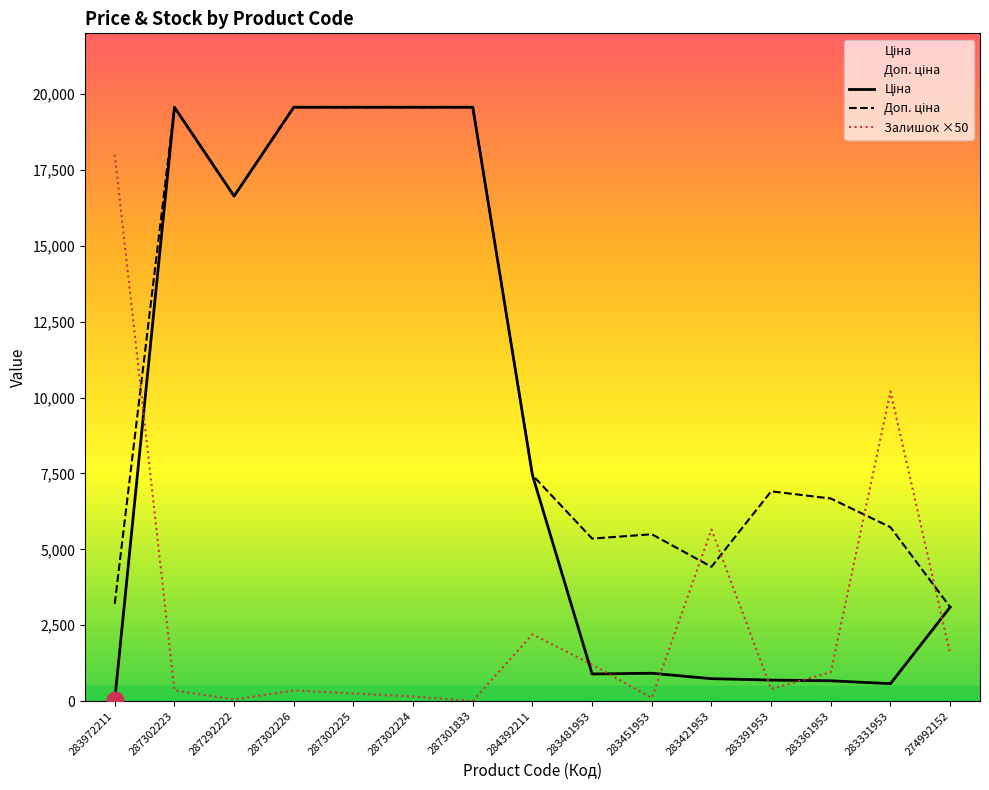

Does the chart have visible grid lines?

No